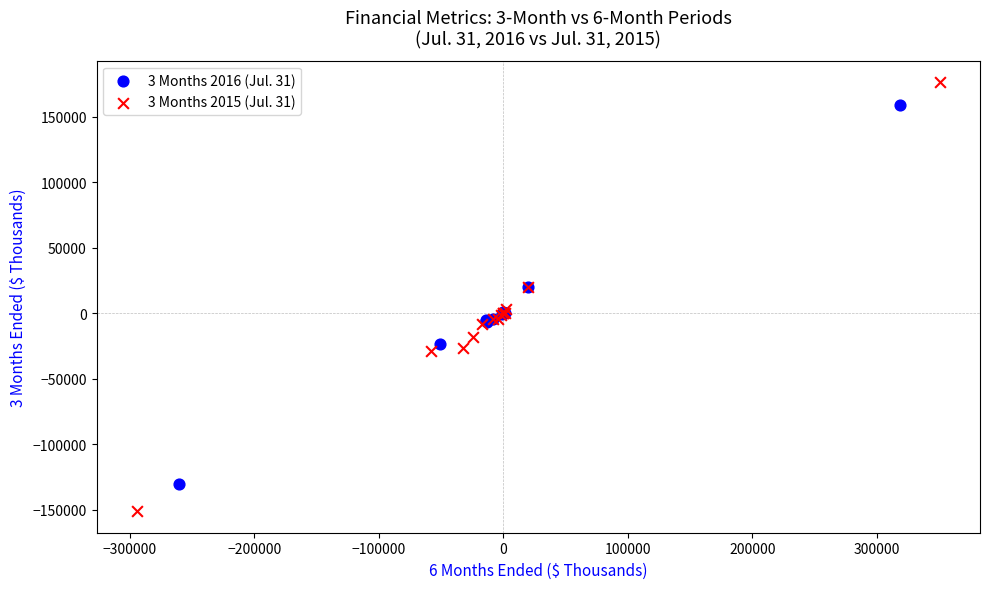

Which series contains the highest Y value?

3 Months 2015 (Jul. 31)